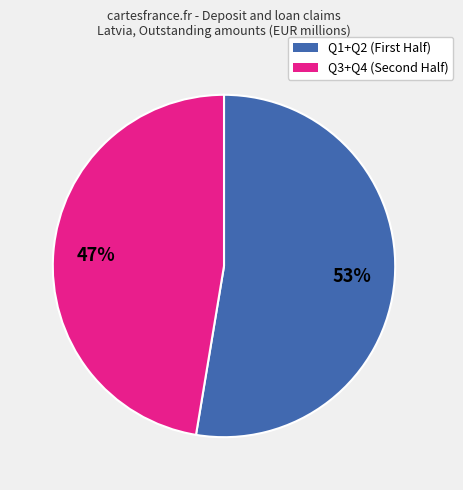

To the nearest percent, what is the average slice percentage?

50%